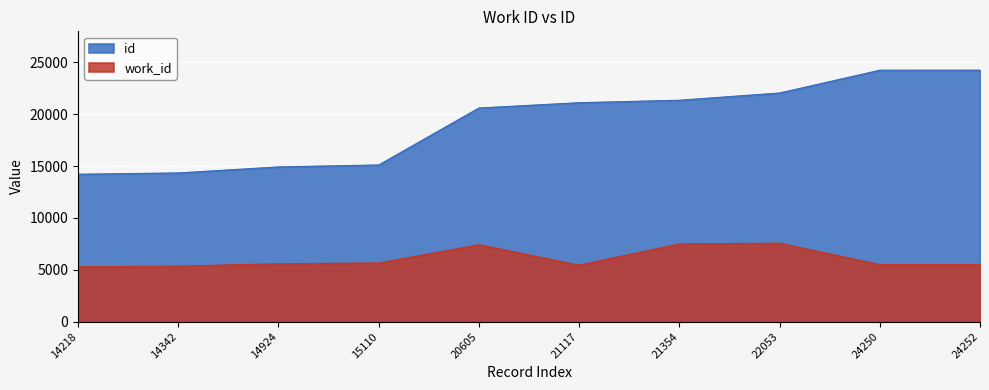

At how many categories does at least one series exceed 10033?

10